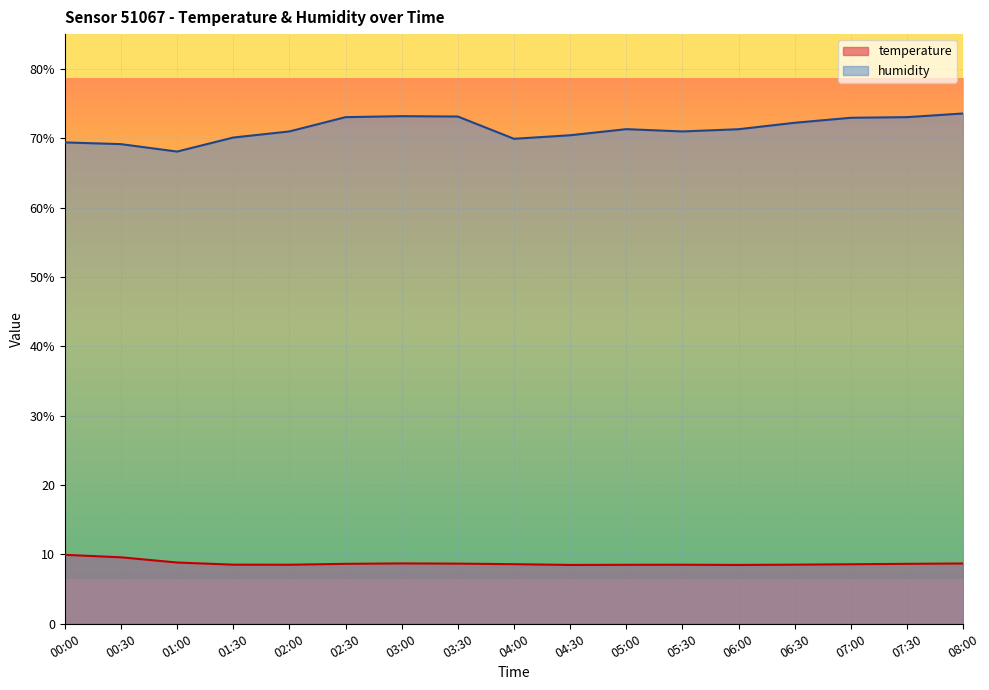

What is the highest value of the temperature series?

9.9